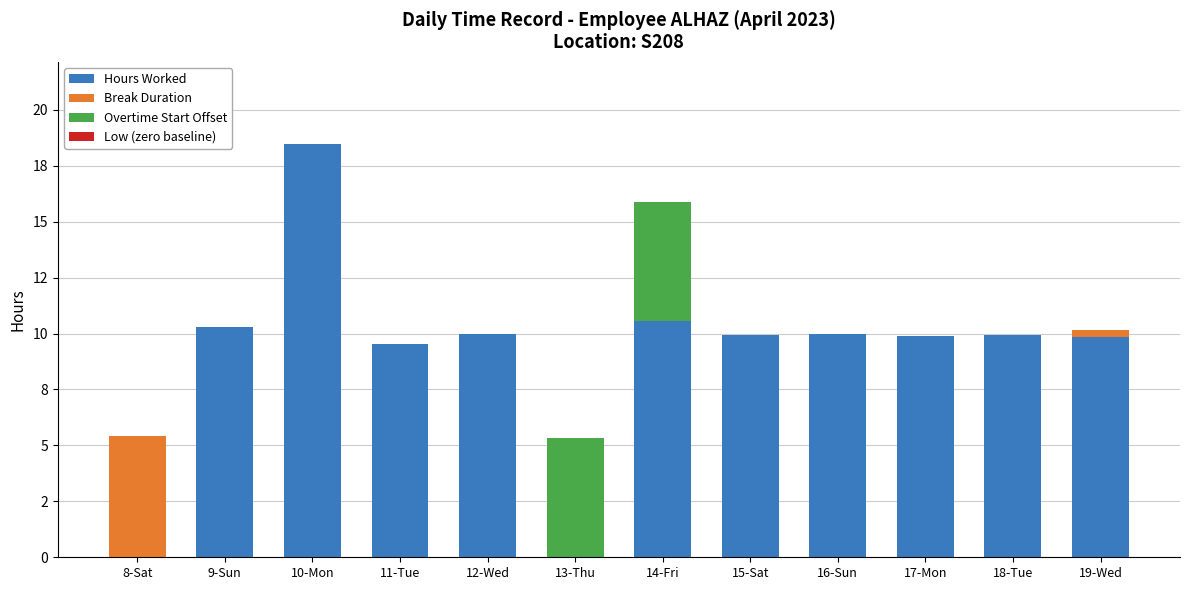

Rank the series by their maximum value, from lowest to highest.

Low (zero baseline), Overtime Start Offset, Break Duration, Hours Worked